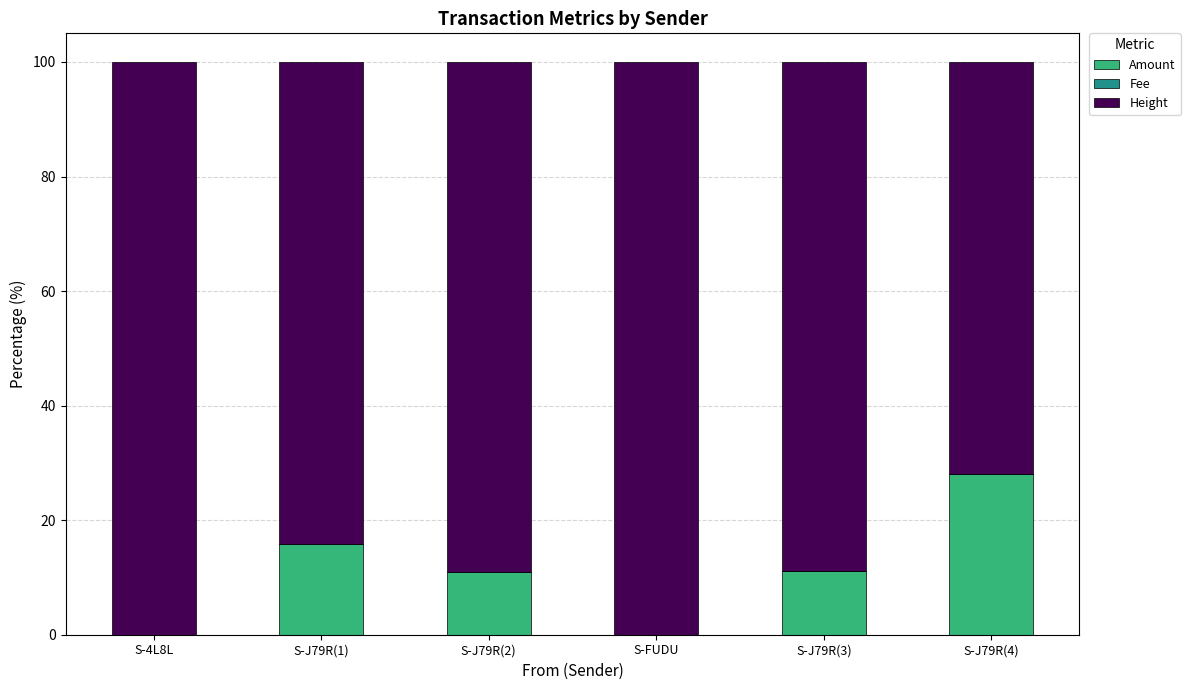

Are the bars horizontal?

No